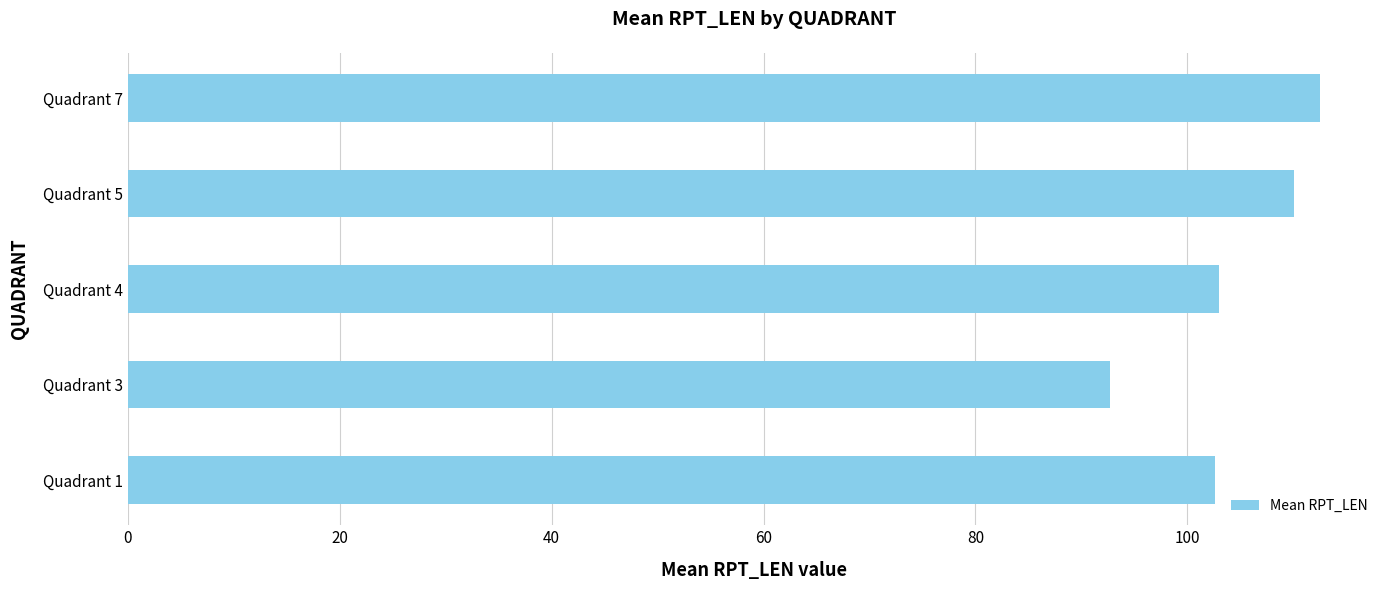

What is the smallest value displayed?

92.7